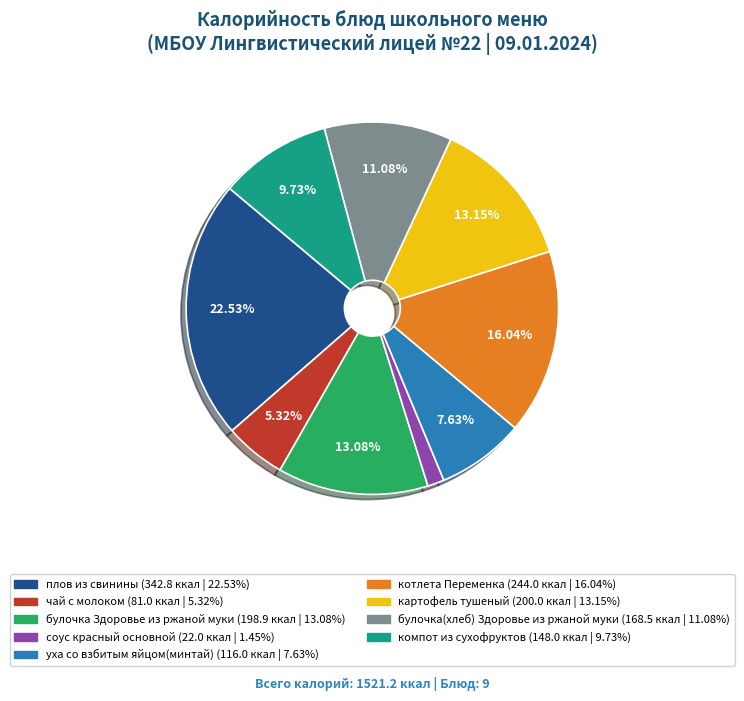

Combined, do картофель тушеный and котлета Переменка account for over 50%?

No